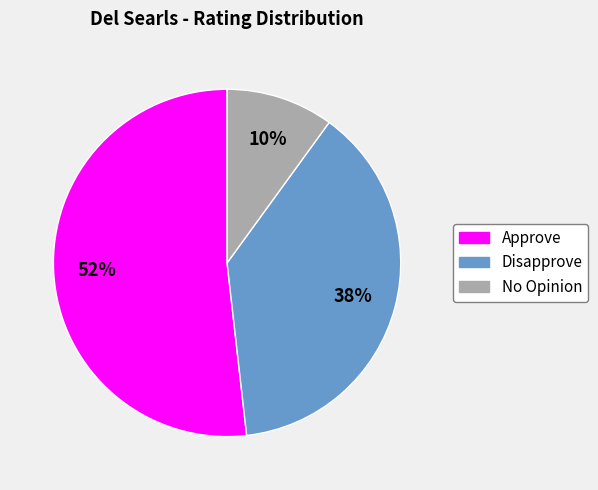

Which slice is the largest?

Approve